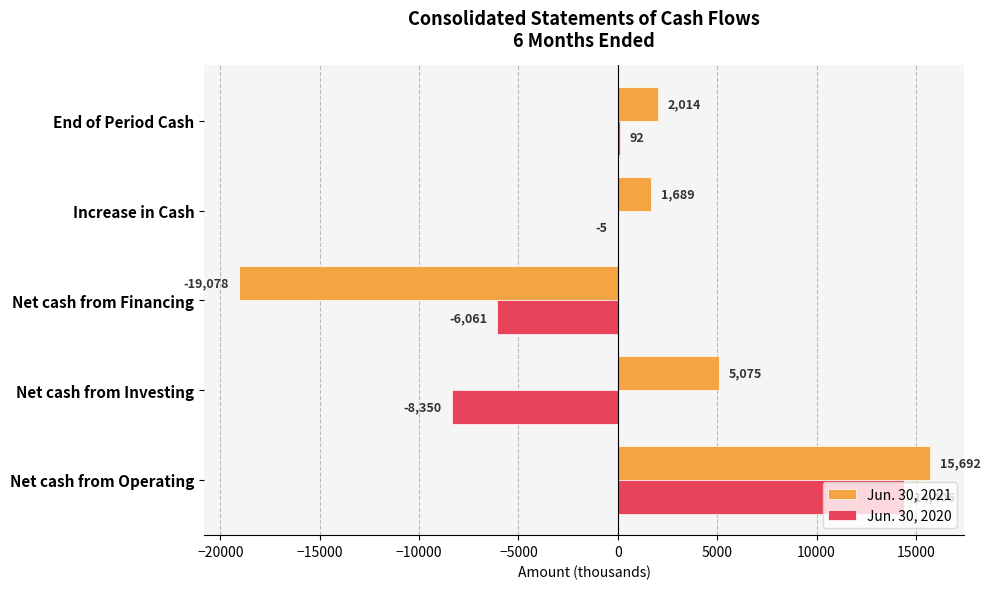

Between Net cash from Financing and Increase in Cash, which series saw the biggest shift?

Jun. 30, 2021